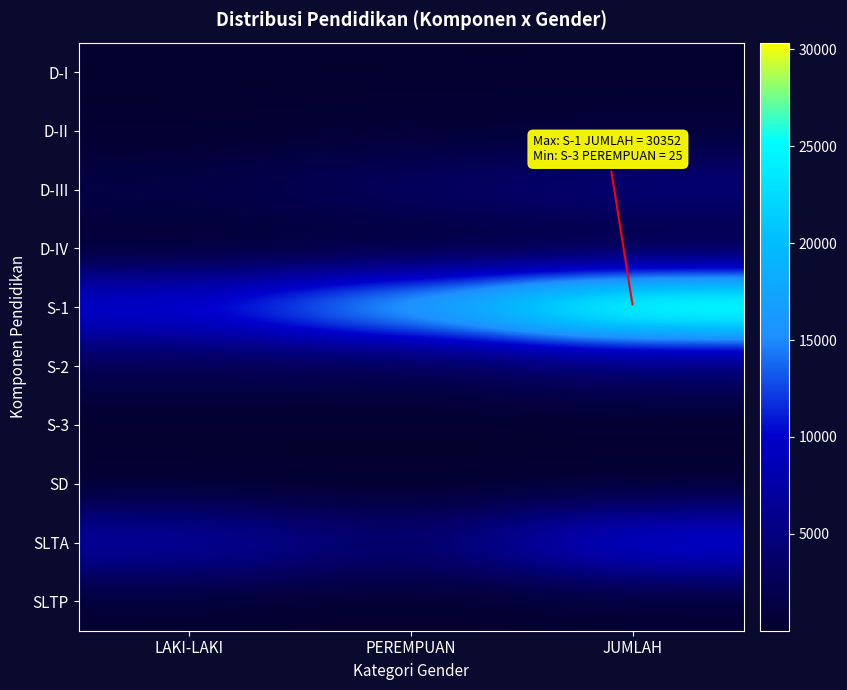

What is the maximum value shown in the chart?

30352